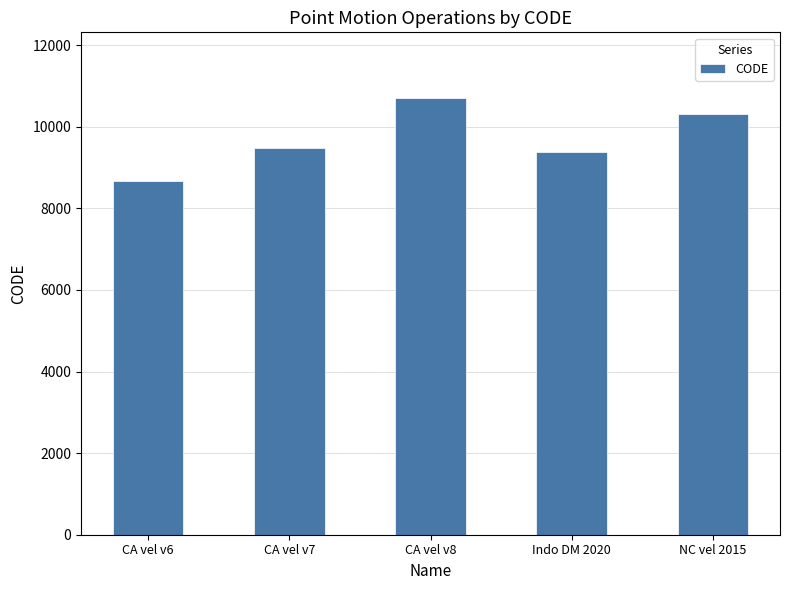

Does the chart contain stacked bars?

No